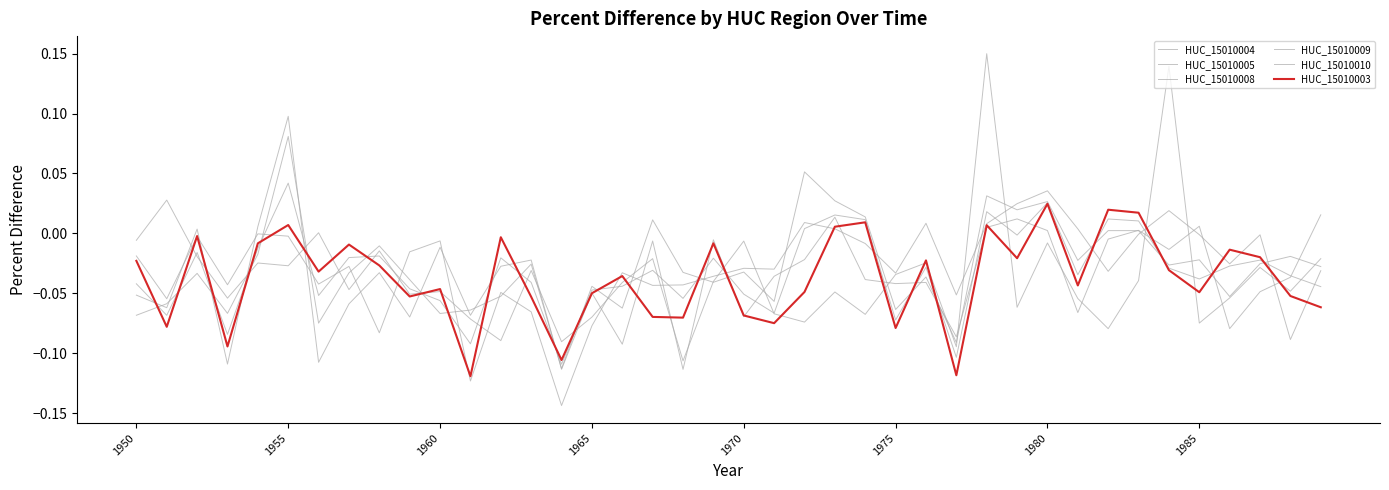

What is the value of the HUC_15010009 point at the 26th from the left?

-0.1